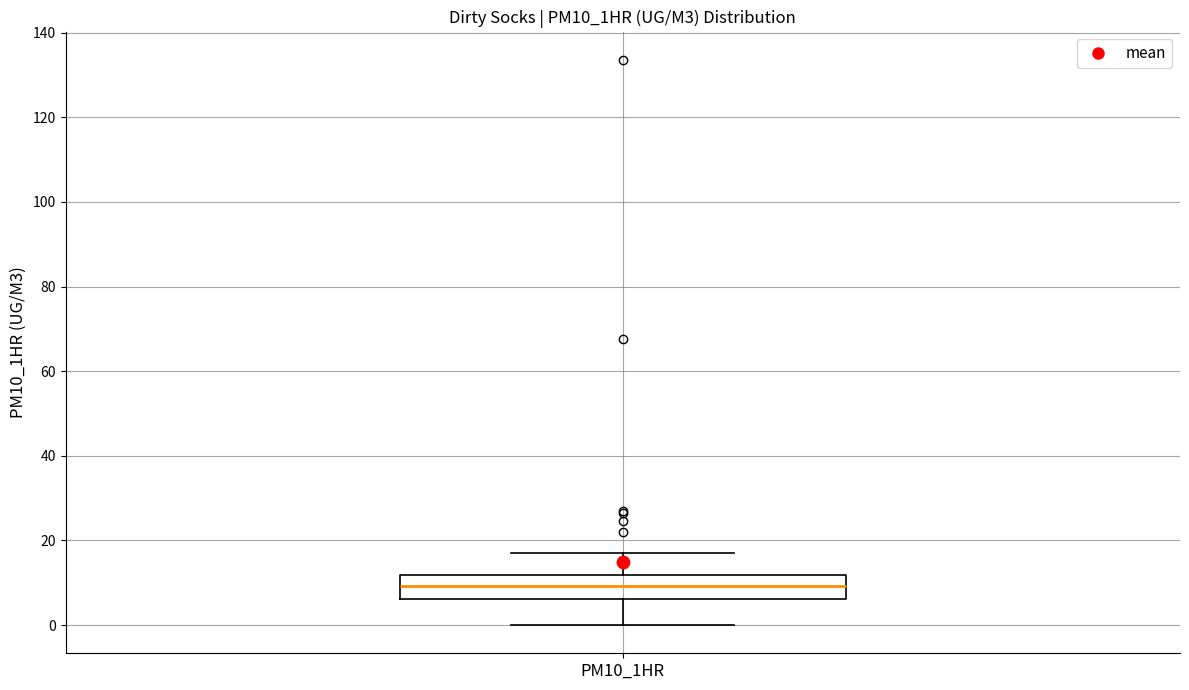

Transcribe this box plot: give where the median line is, the range the box spans, and where the two whiskers end, as read against the y-axis. The values are not printed on the chart, so give them approximately, as read against the axis.

median 10, box 6 to 12, whiskers 0 to 18